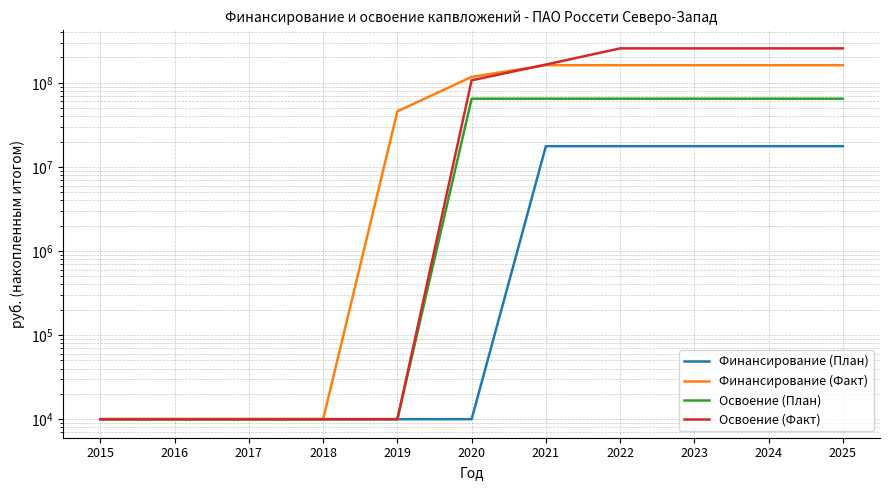

The Финансирование (План) series shows 23250837 at 2024. True or false?

False